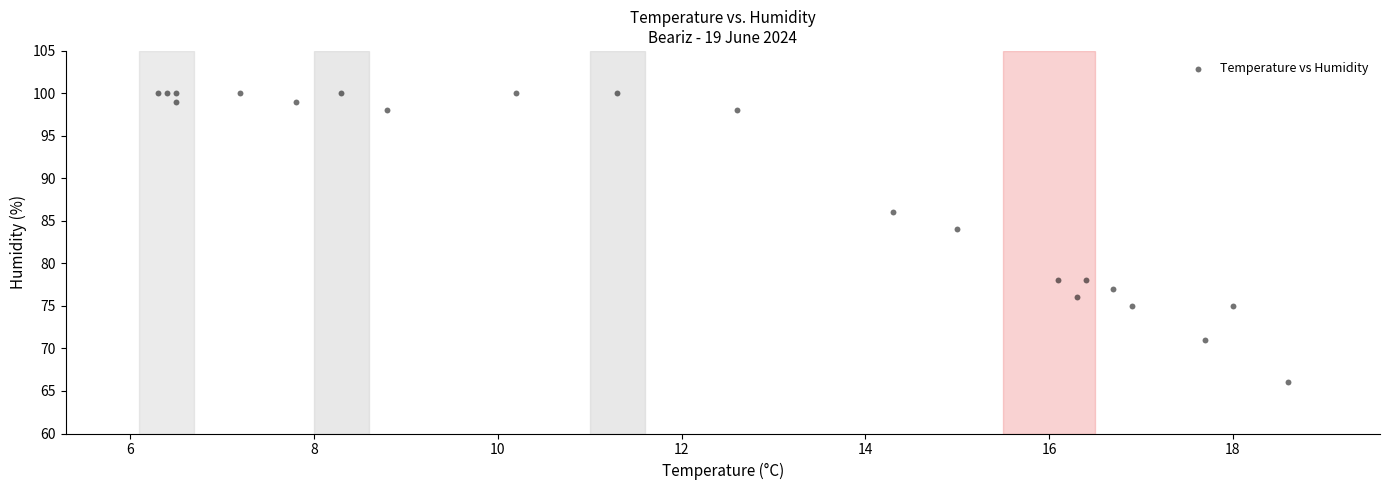

What Y value in the scatter plot is closest to 83?

84